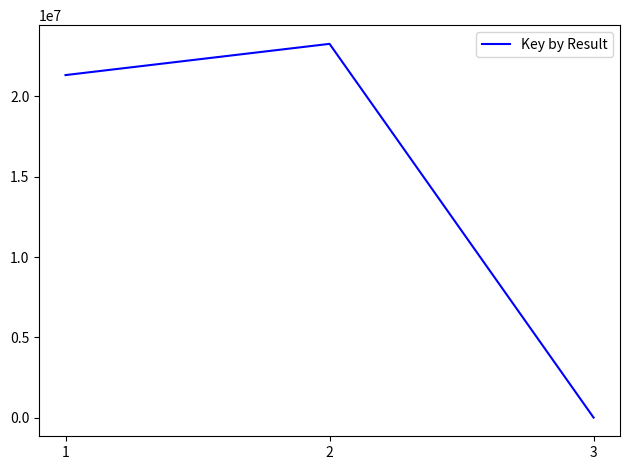

At which category does the chart reach its minimum across all series?

3